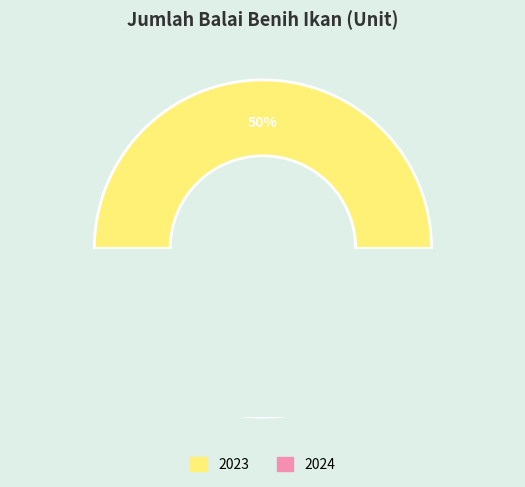

Is 2025 the majority of the pie?

No